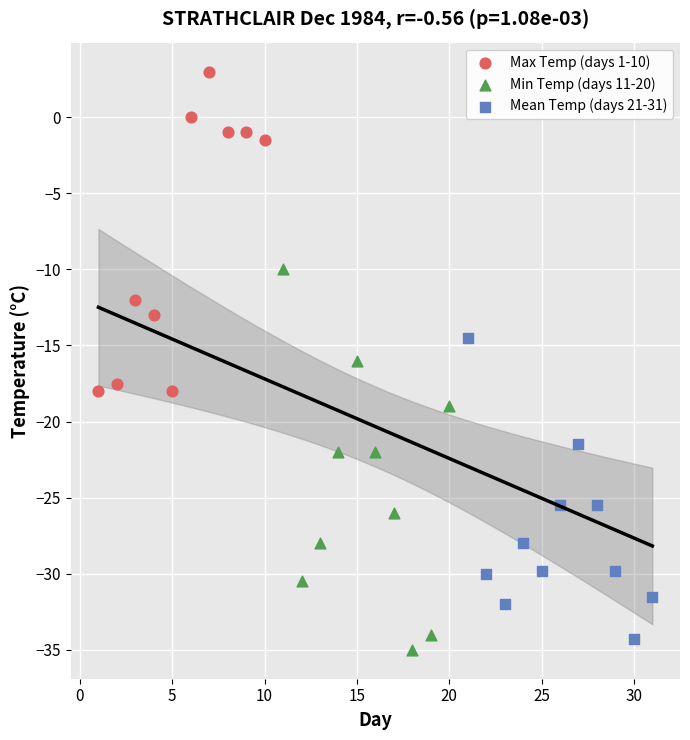

Which series reaches the maximum Y coordinate?

Max Temp (days 1-10)